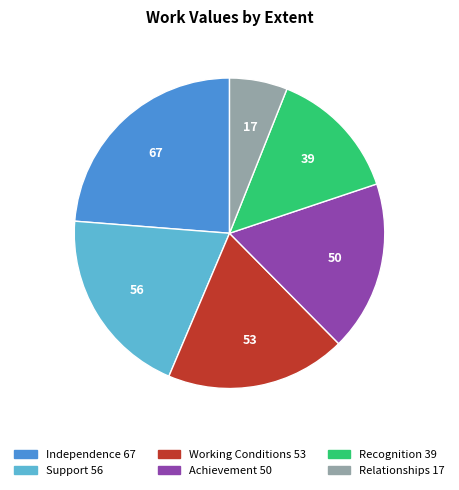

Does Working Conditions represent more than half of the total?

No